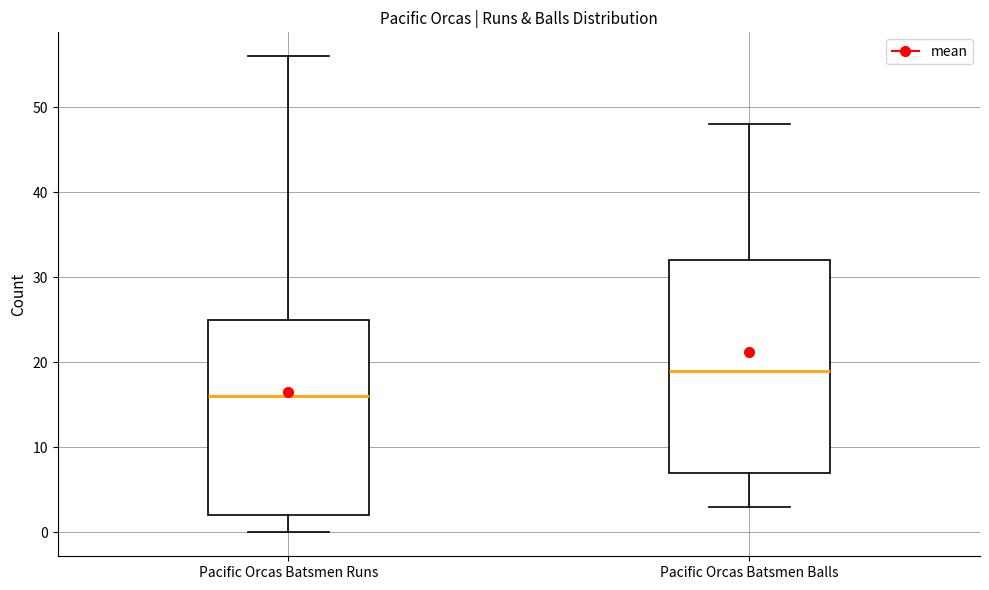

Reading left to right, read every box against the y-axis: the position of its median line, the range the box covers, and the ends of its whiskers. The values are not printed on the chart, so give them approximately, as read against the axis.

Pacific Orcas Batsmen Runs: median 16, box 2 to 25, whiskers 0 to 56
Pacific Orcas Batsmen Balls: median 19, box 7 to 32, whiskers 3 to 48